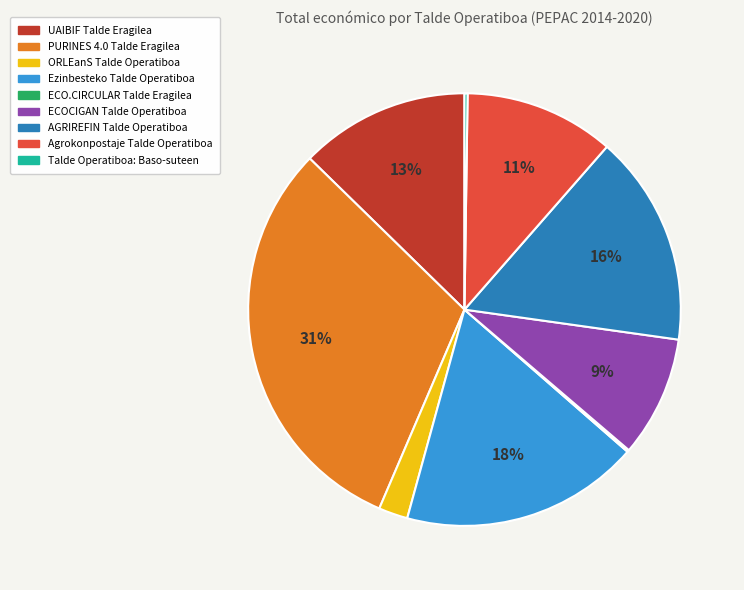

True or false: ORLEanS Talde Operatiboa accounts for 2% of the total.

True